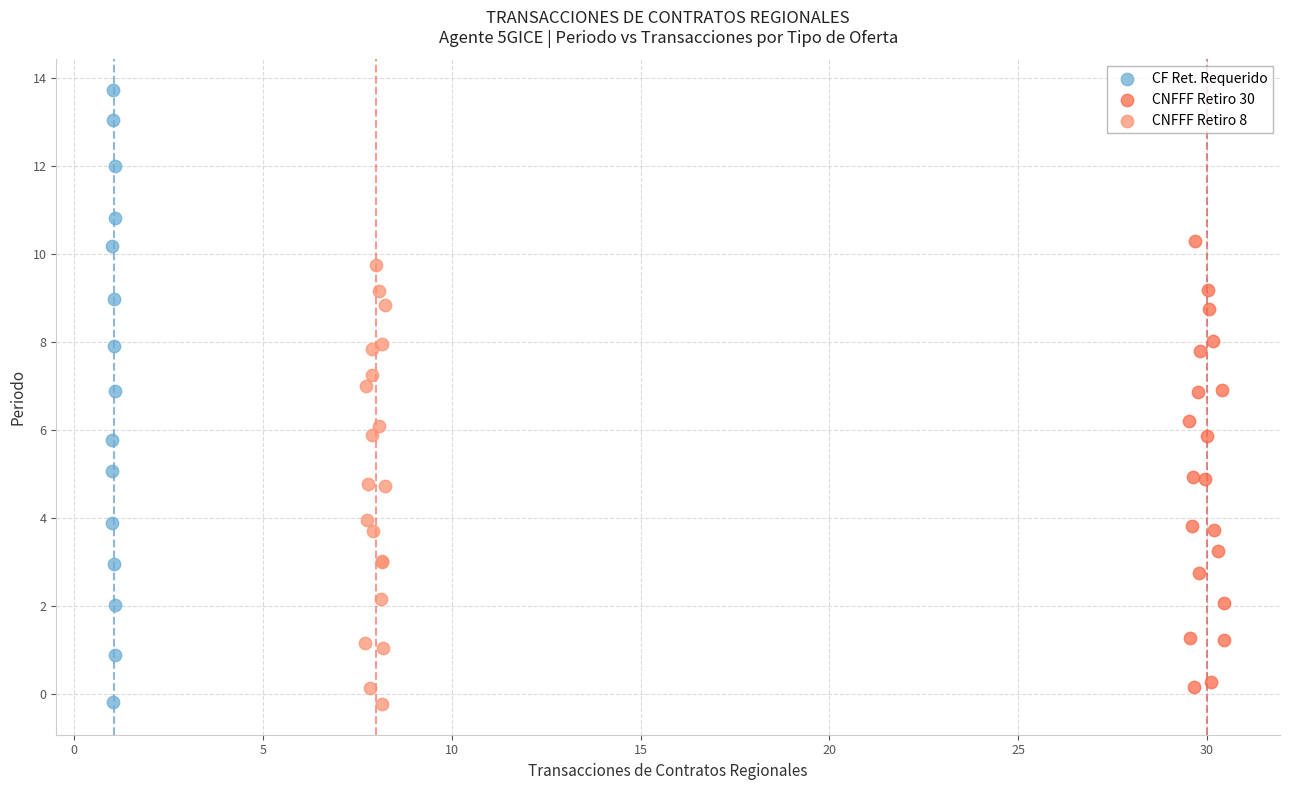

Which series contains the highest Y value?

CF Ret. Requerido